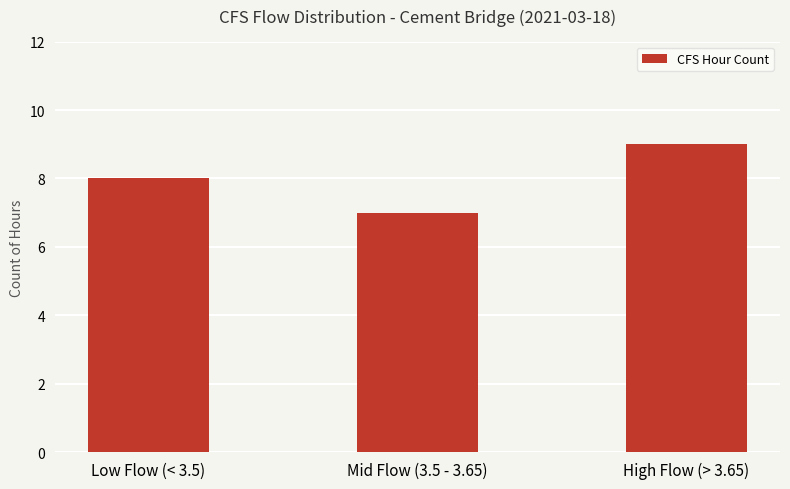

Approximately how many times larger is the value at Low Flow (< 3.5) compared to High Flow (> 3.65)?

0.9